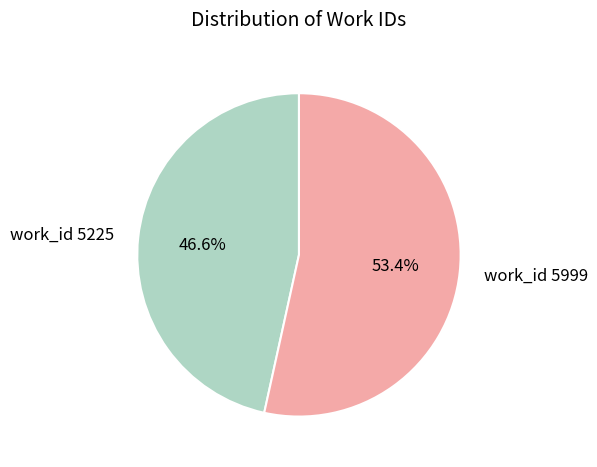

Combined, what portion of the pie is work_id 5225 and work_id 5999?

100.0%